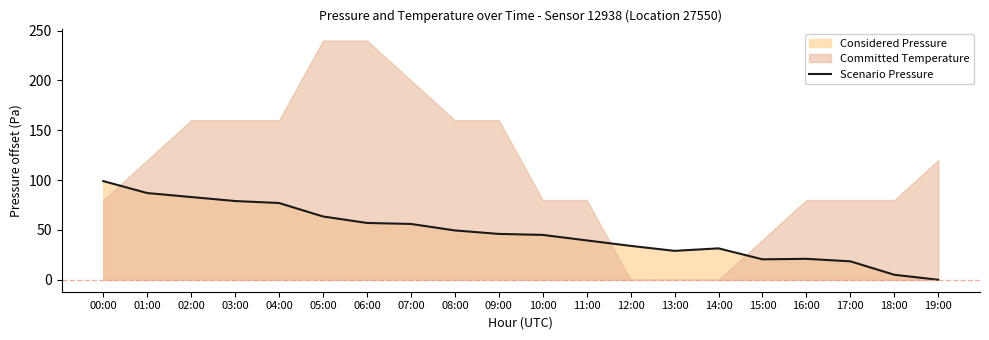

Reading left to right, what are all the values shown in this chart?

99.0	87.0	83.0	79.0	77.0	63.5	57.0	56.0	49.5	46.0	45.0	39.5	34.0	29.0	31.5	20.5	21.0	18.5	5.0	0.0